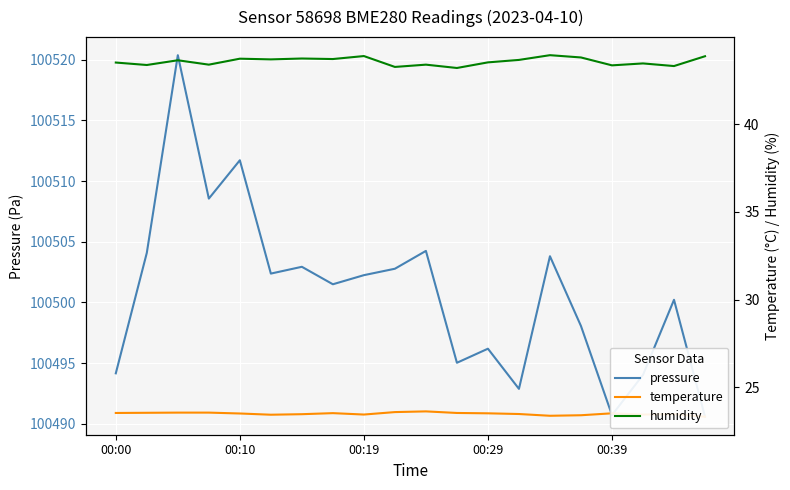

What is the smallest value displayed?

23.3